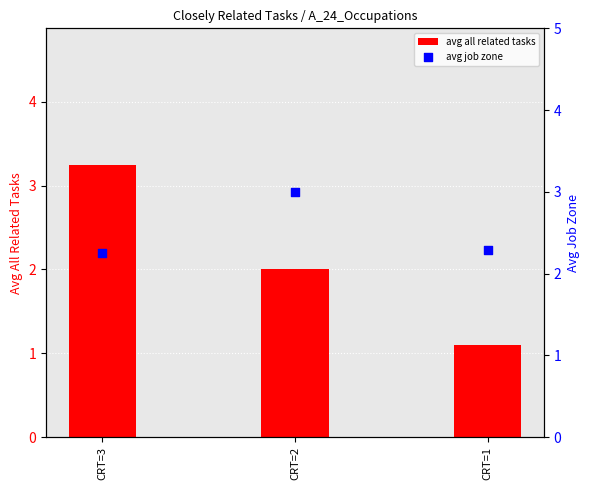

Is the value of avg job zone at CRT=3 greater than the value of avg all related tasks at CRT=1?

Yes